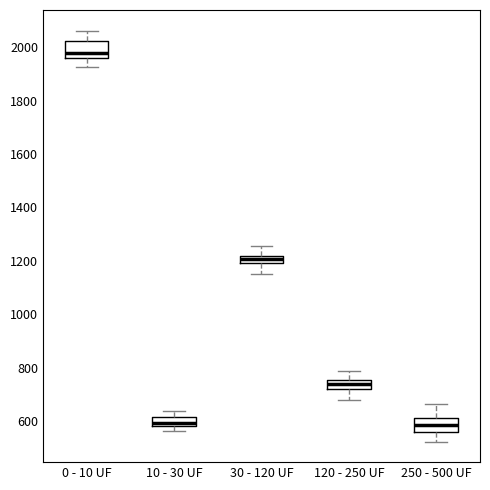

Where is the upper edge of the box for 30 - 120 UF on the y-axis? The values are not printed on the chart, so give them approximately, as read against the axis.

1220